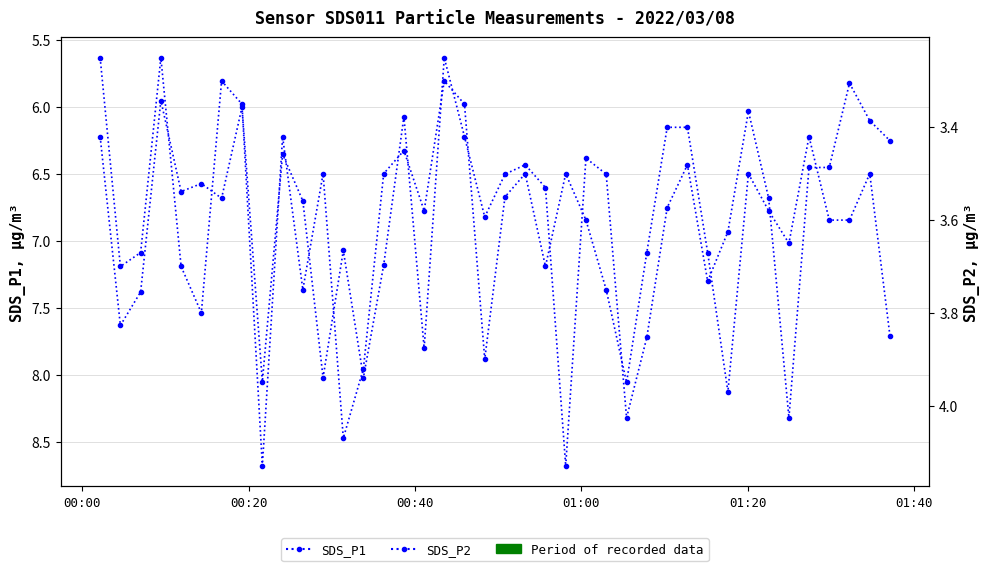

Rank the series at 01:40 from lowest to highest value.

SDS_P2, SDS_P1